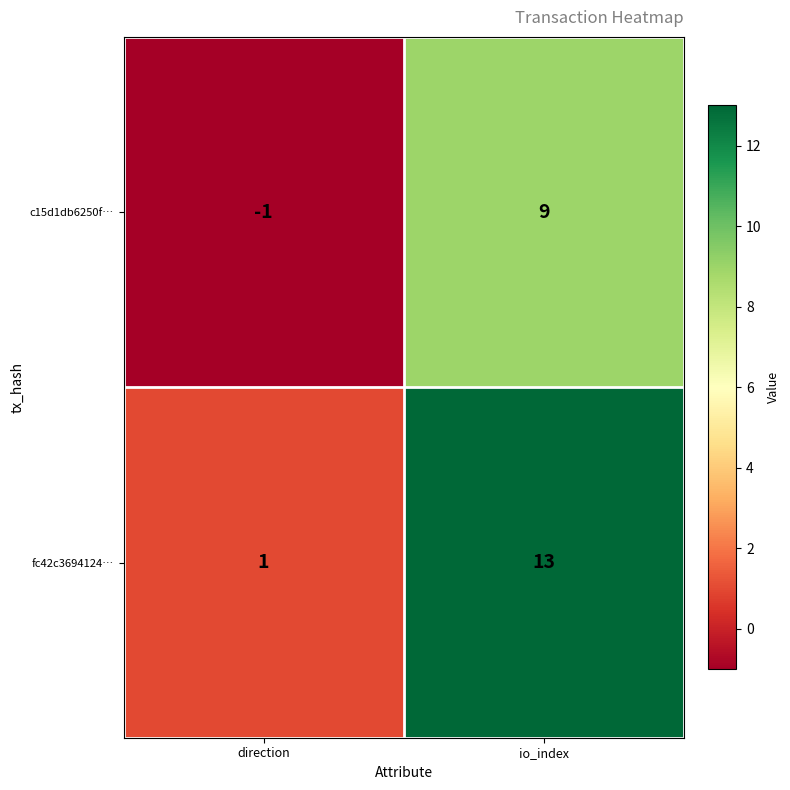

At which label does c15d1db6250f… reach its minimum?

direction